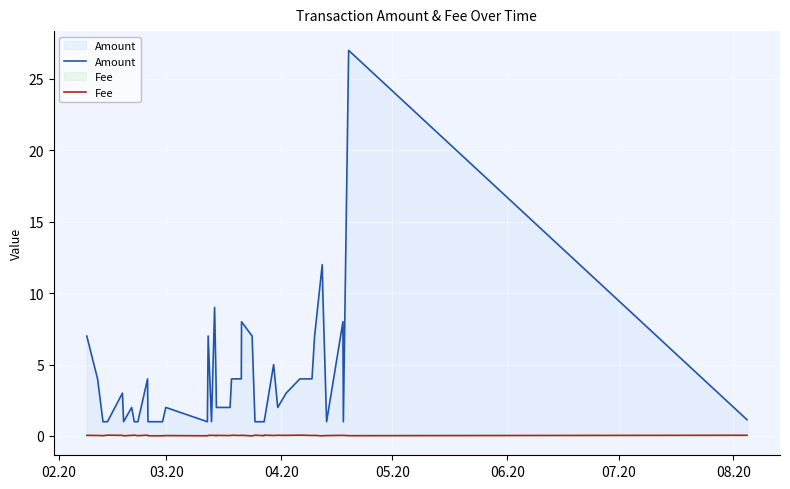

Rank the series by their maximum value, from lowest to highest.

Fee, Amount